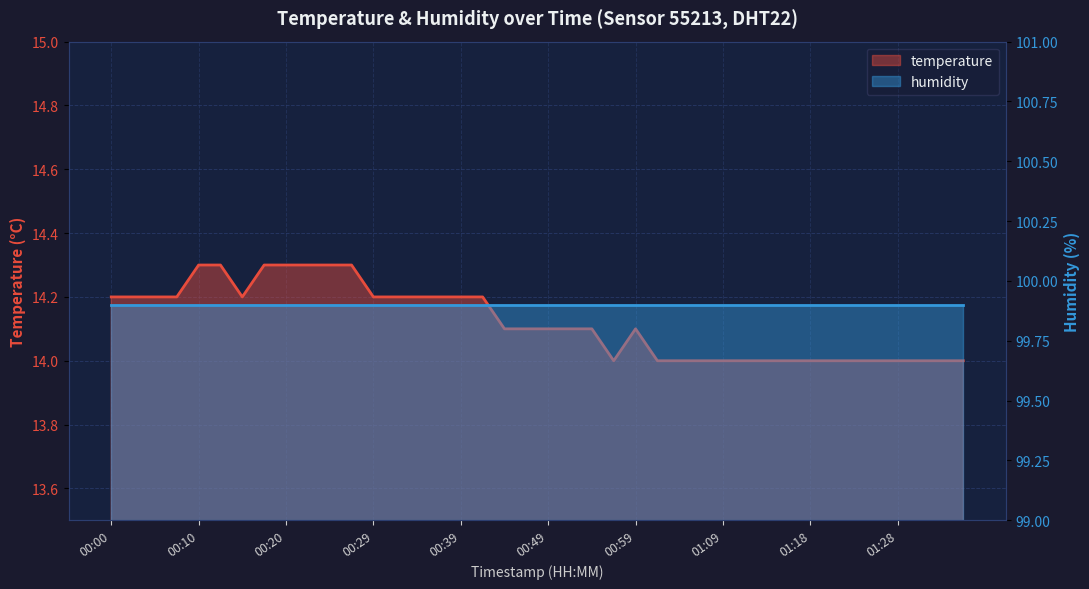

What is the change in value from 00:03 to 01:26?

-0.2